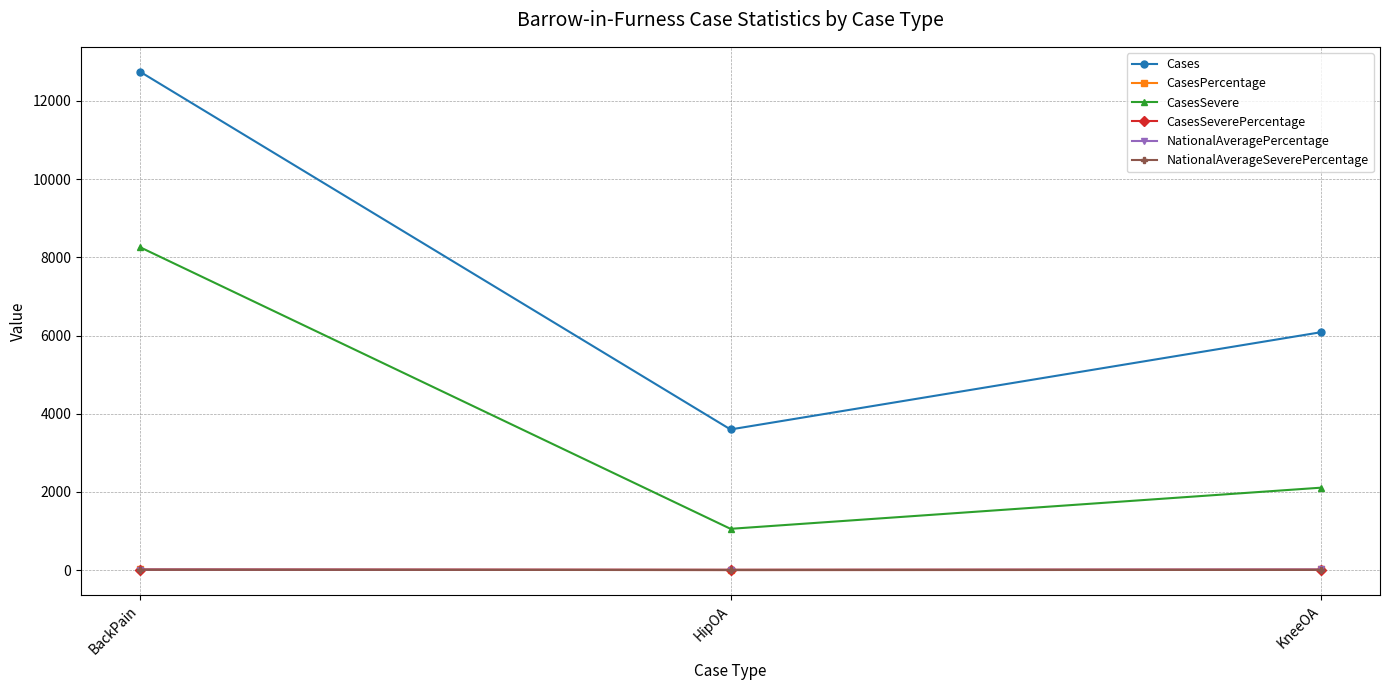

Is it true that CasesSeverePercentage equals 3.2 at HipOA?

True